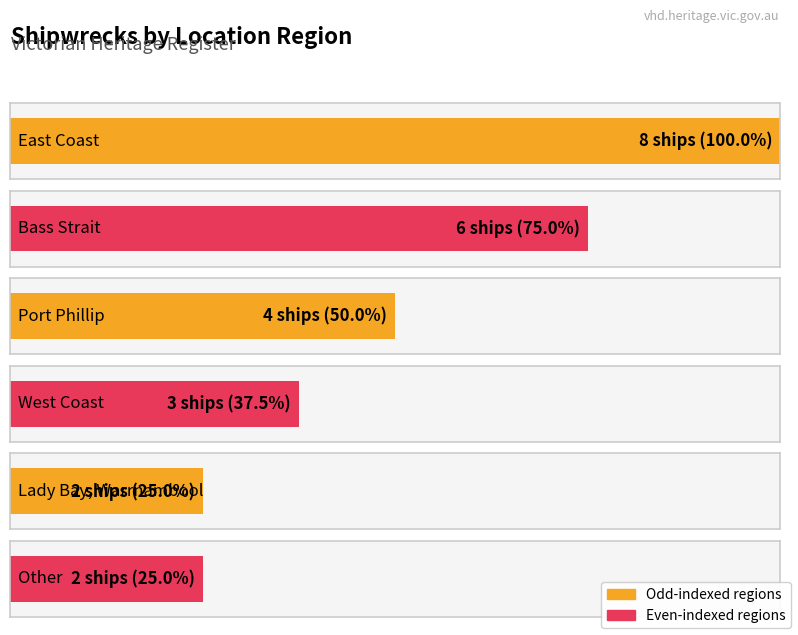

What position from the right is Other?

1